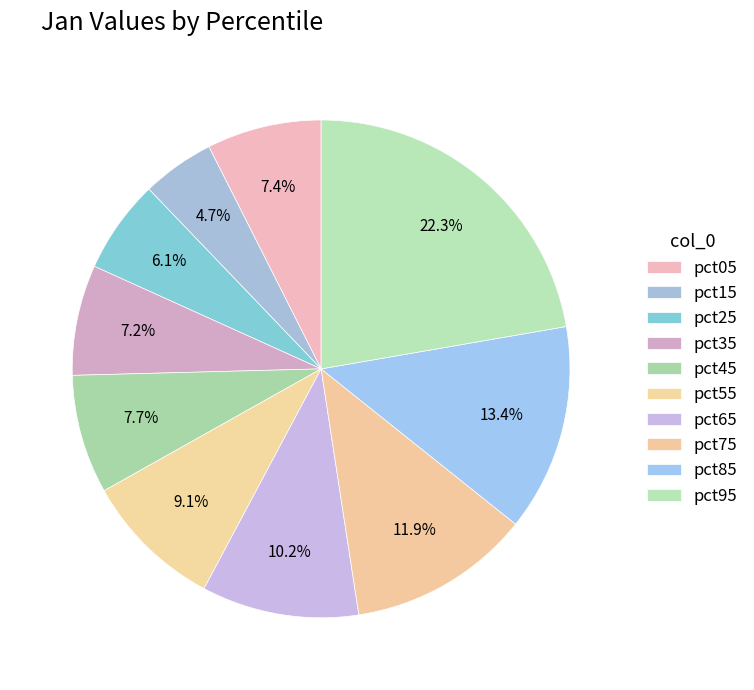

How many slices are in this pie chart?

10